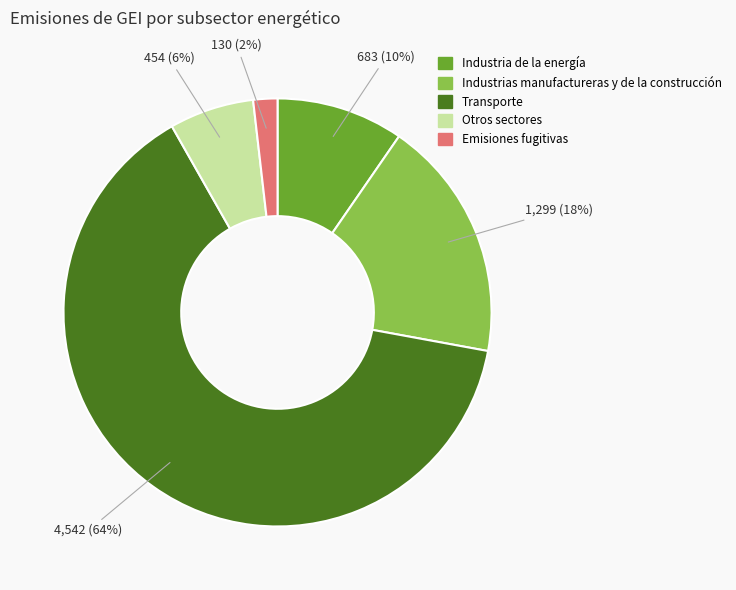

Is Industrias manufactureras y de la construcción the majority of the pie?

No